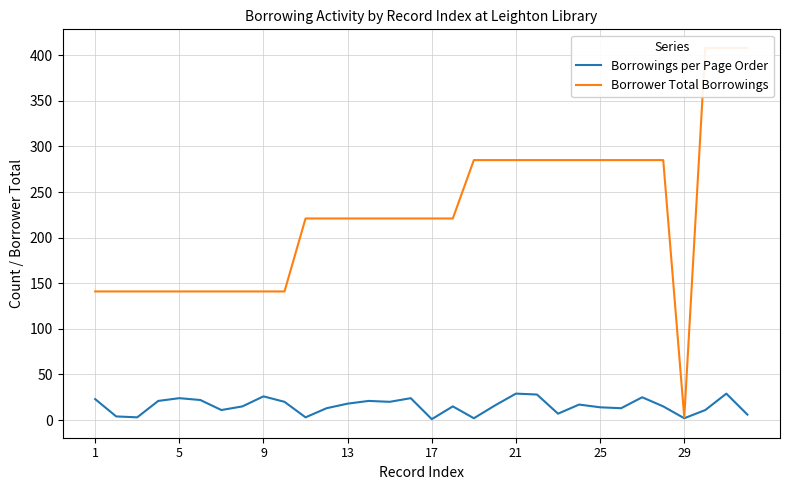

What is the minimum value shown in the chart?

1